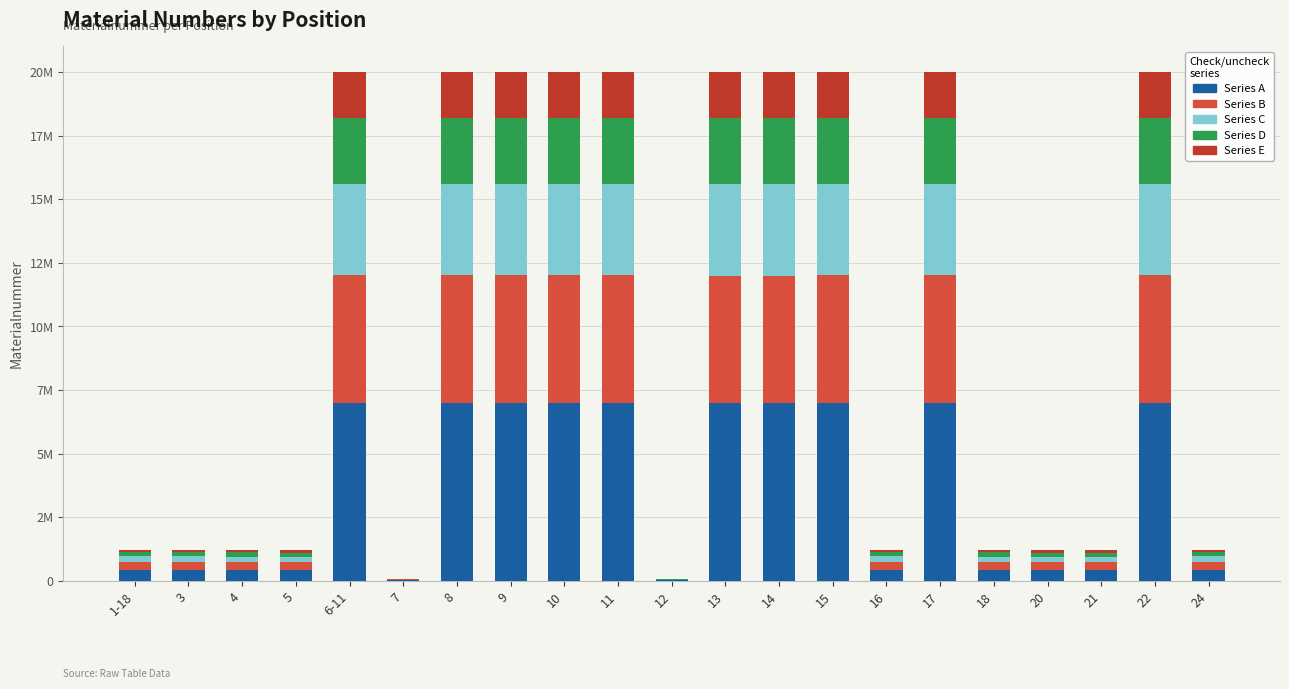

At which label does Series A reach its minimum?

12